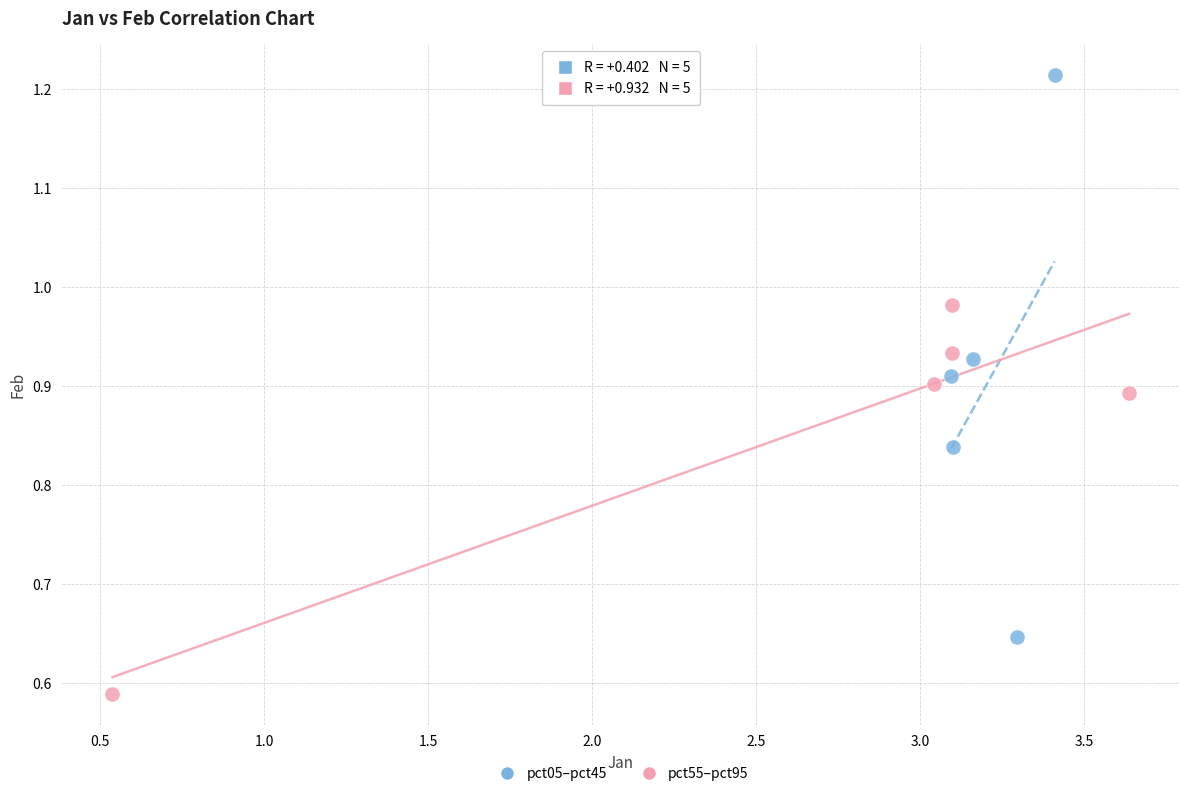

Which series has the largest Y range (max minus min)?

pct05–pct45